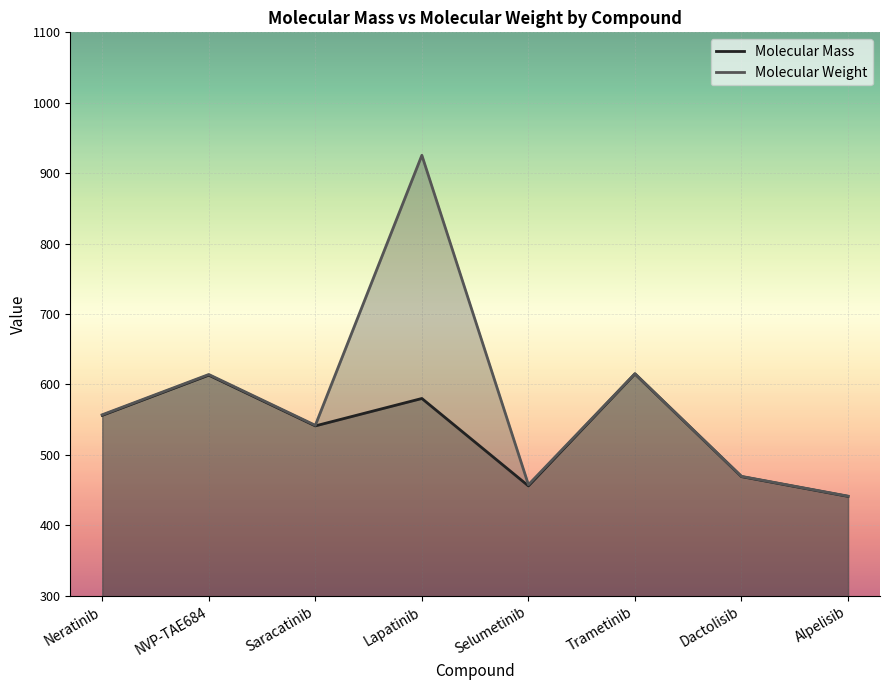

True or false: Molecular Mass has more than 0 interior local peaks.

True